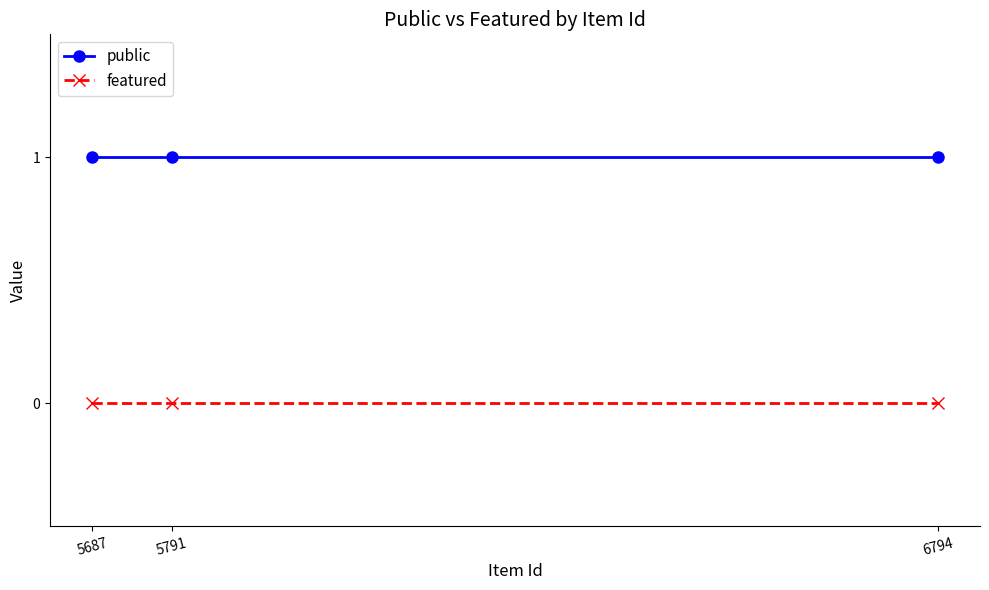

Reading left to right, what are all the values shown in this chart?

public: 5687=1	5791=1	6794=1
featured: 5687=0	5791=0	6794=0